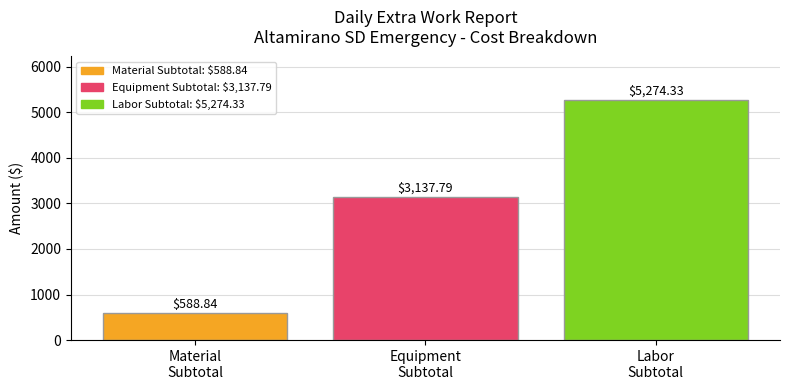

Reading left to right, what are all the values shown in this chart?

Material
Subtotal=588.8	Equipment
Subtotal=3137.8	Labor
Subtotal=5274.3